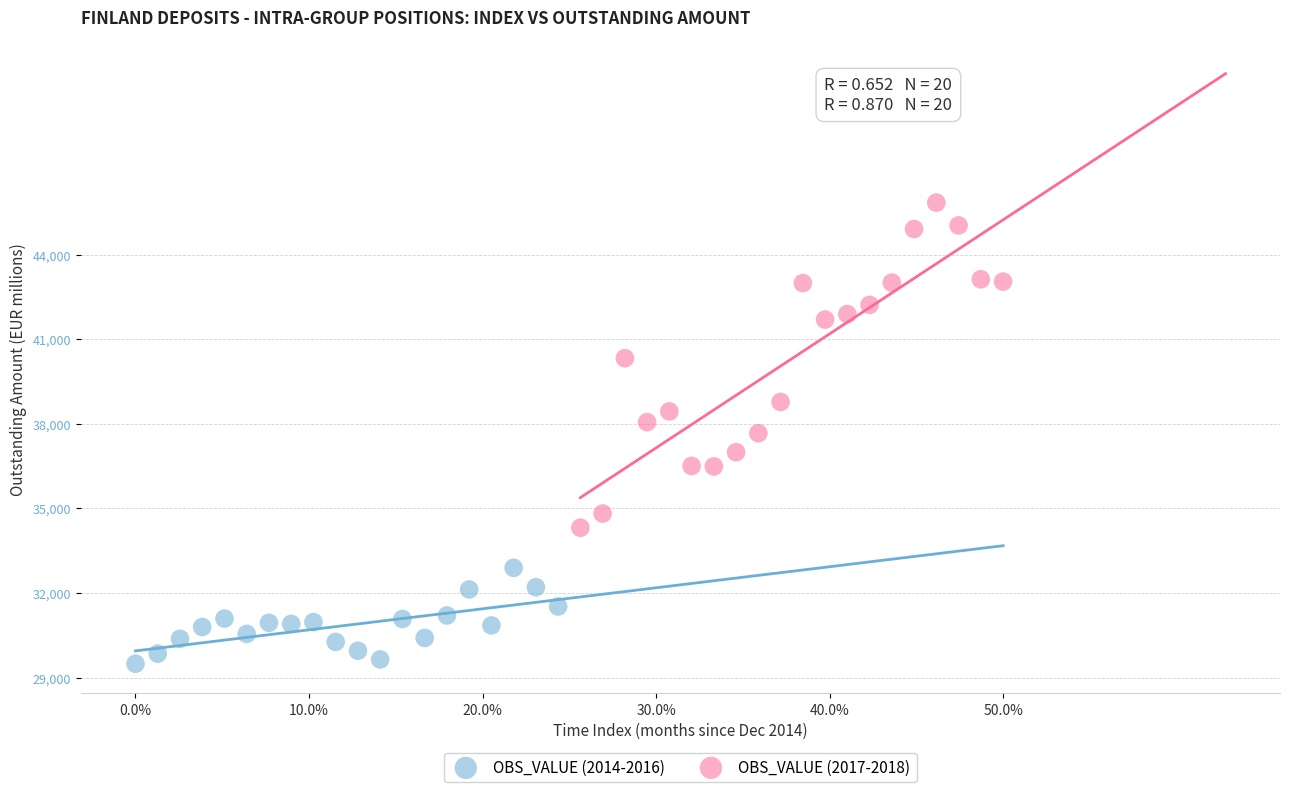

Which series contains the lowest Y value?

OBS_VALUE (2014-2016)